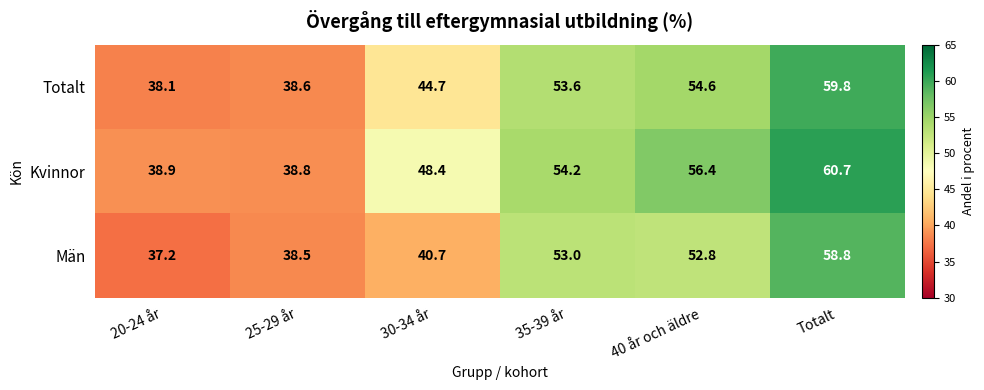

Which series has the largest total across all categories?

Kvinnor